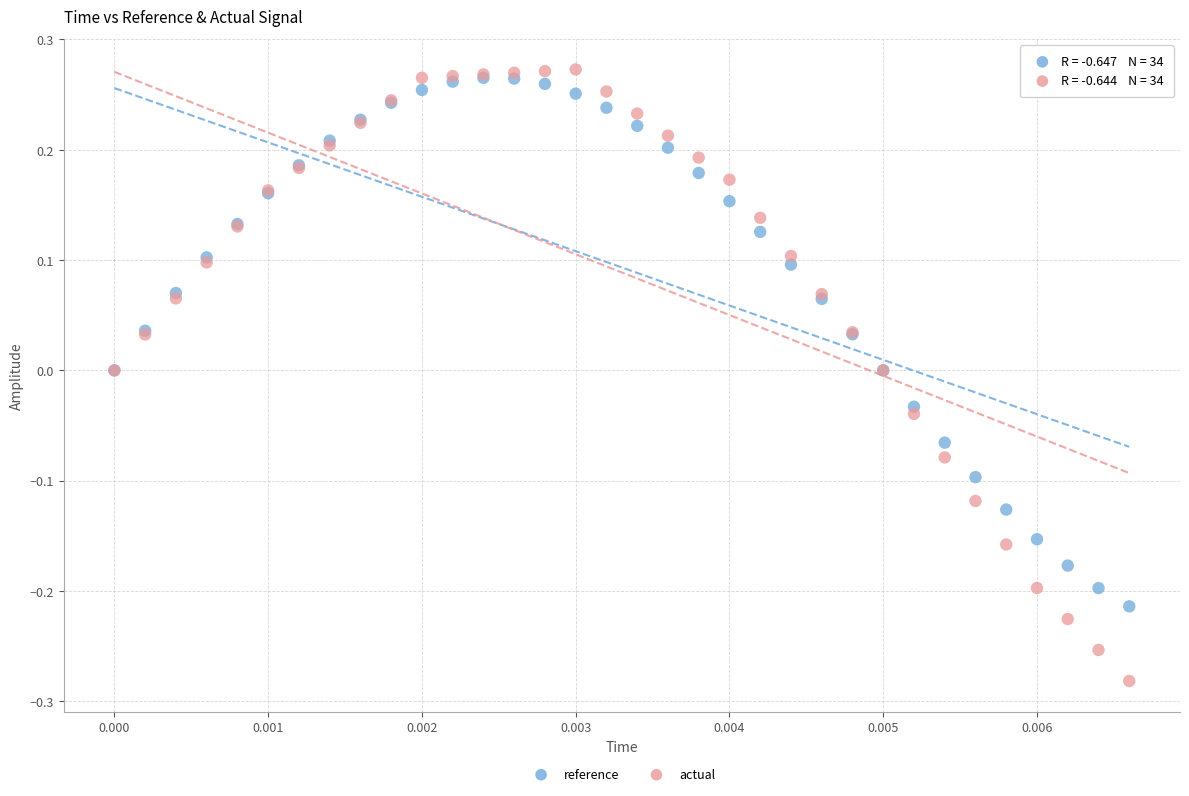

Which series reaches the maximum Y coordinate?

actual